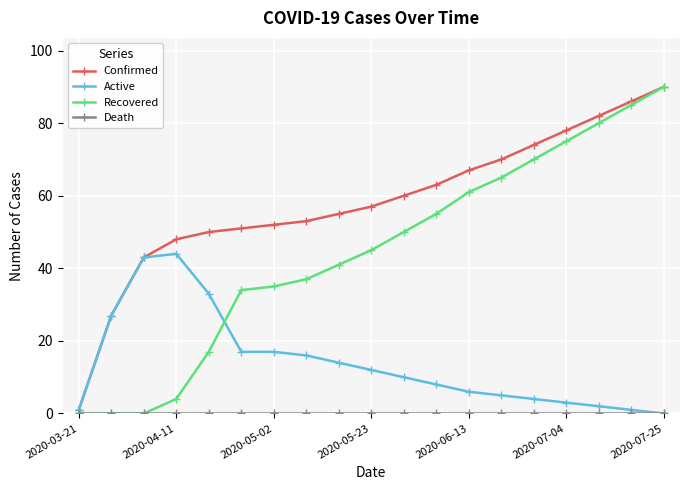

Which series has the widest spread of values?

Recovered